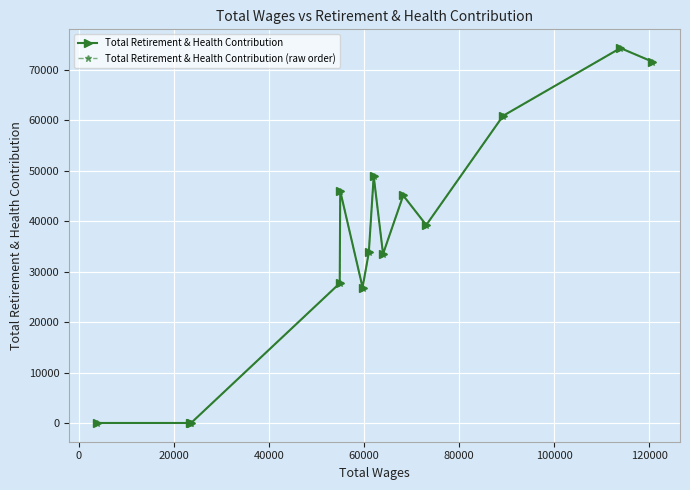

True or false: Total Retirement & Health Contribution has more than 1 points higher than both neighbors.

True